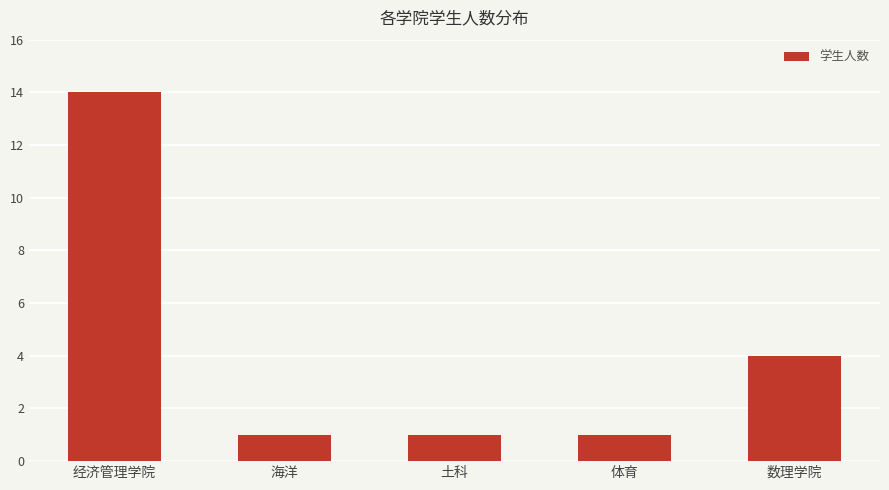

Count the number of categories in the chart.

5